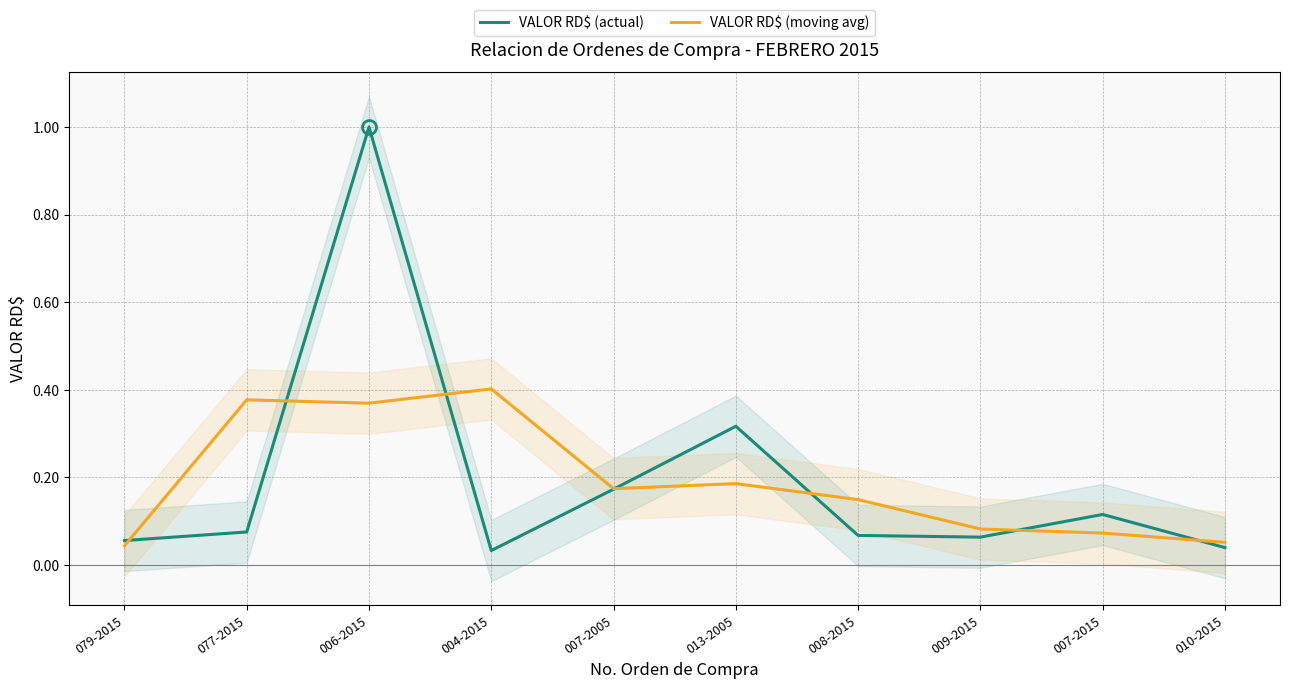

What value does the VALOR RD$ (actual) series have at 007-2005?

0.2